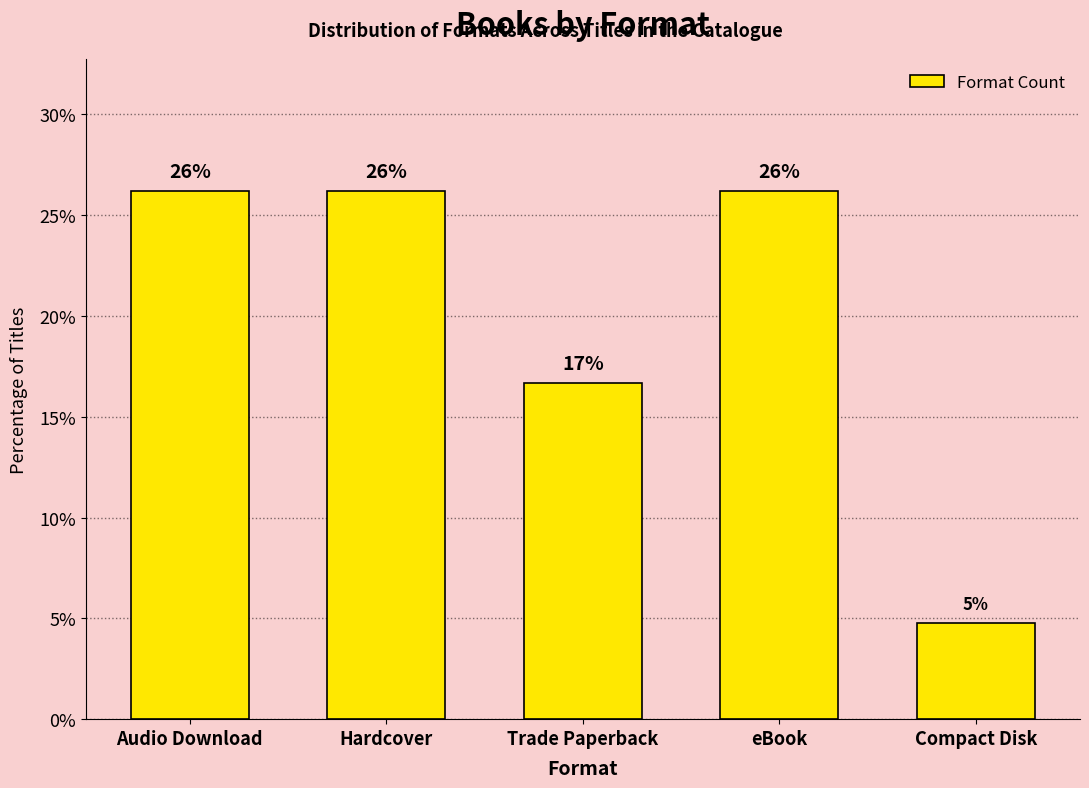

Reading right to left, list all the values displayed in this chart.

4.8	26.2	16.7	26.2	26.2